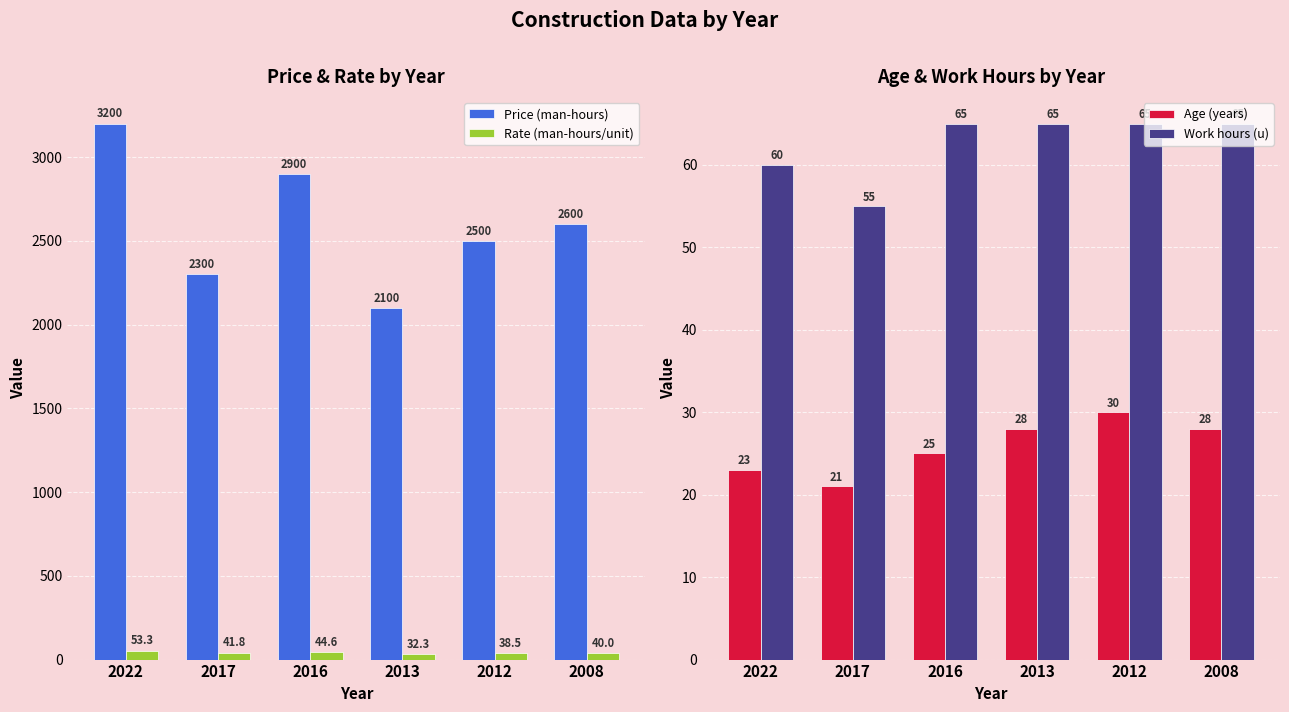

How many groups of bars are there?

6